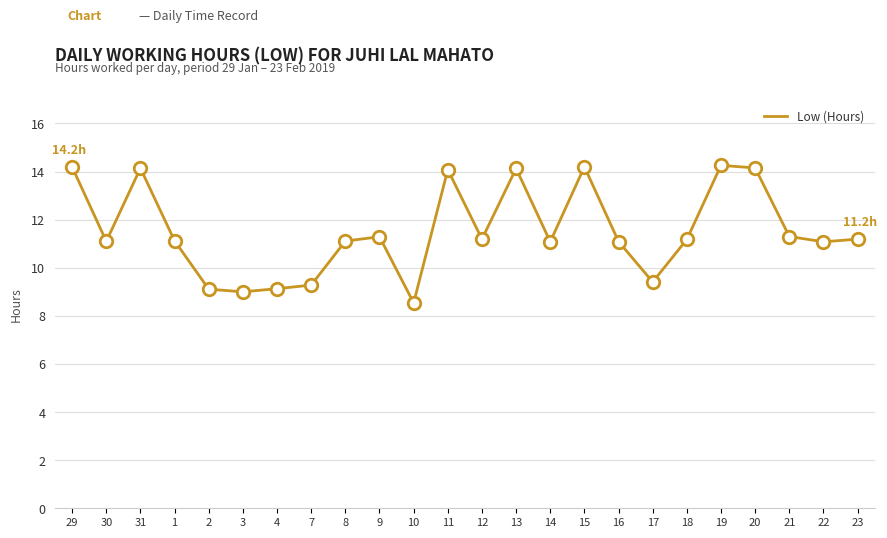

Where is the first local maximum?

31